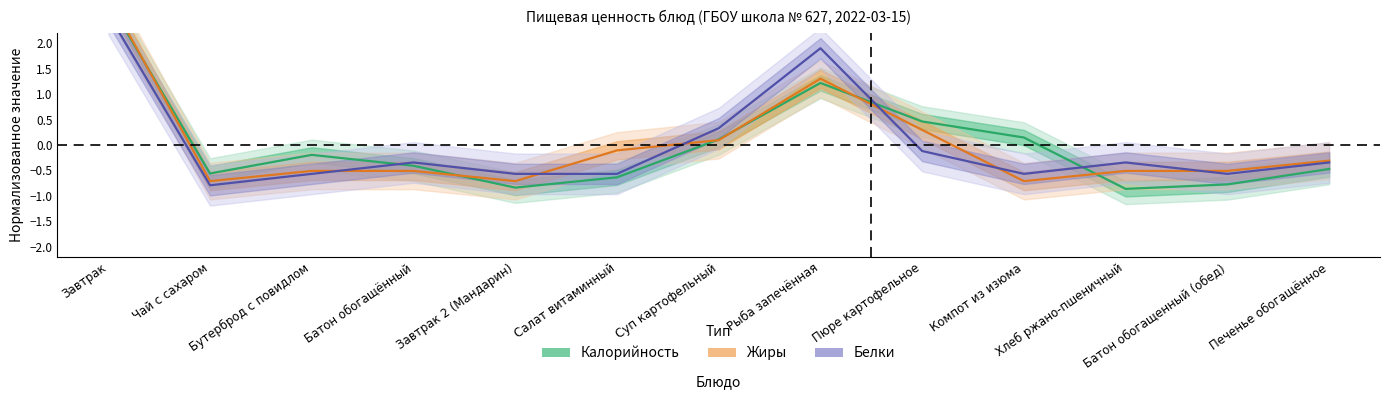

At how many categories does at least one series exceed 1?

2